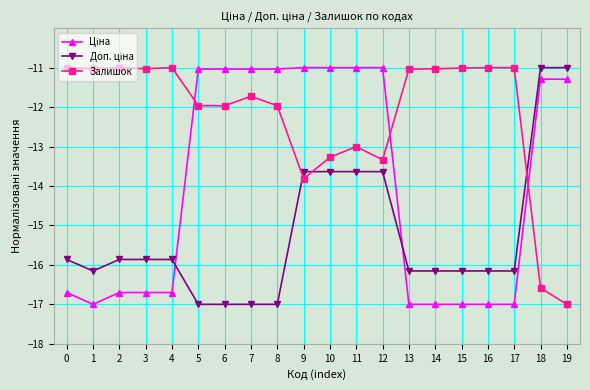

Which series has the largest total across all categories?

Залишок